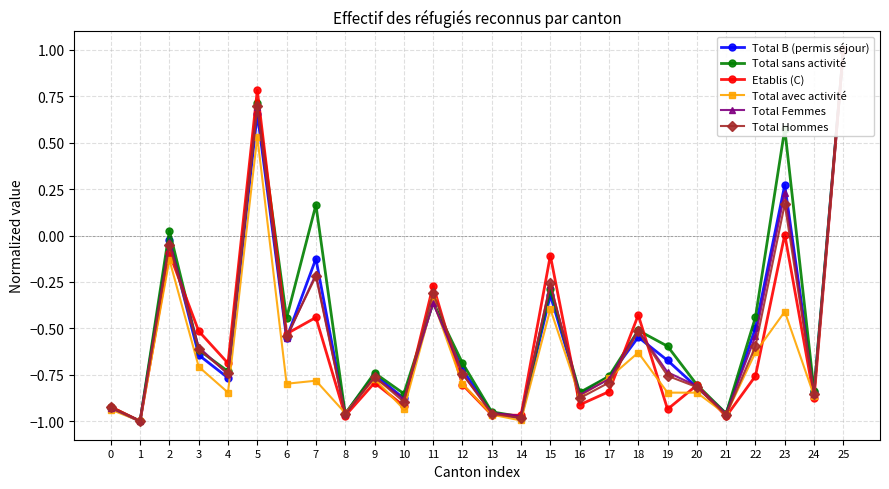

Between 7 and 9, which series saw the biggest shift?

Total sans activité